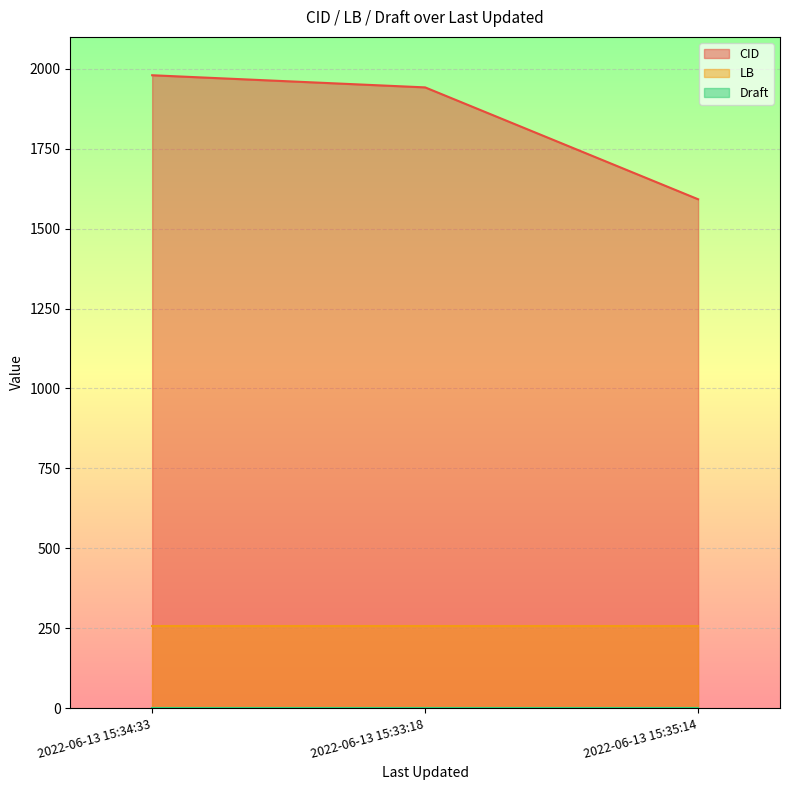

Which series changed the most between 2022-06-13 15:34:33 and 2022-06-13 15:35:14?

CID